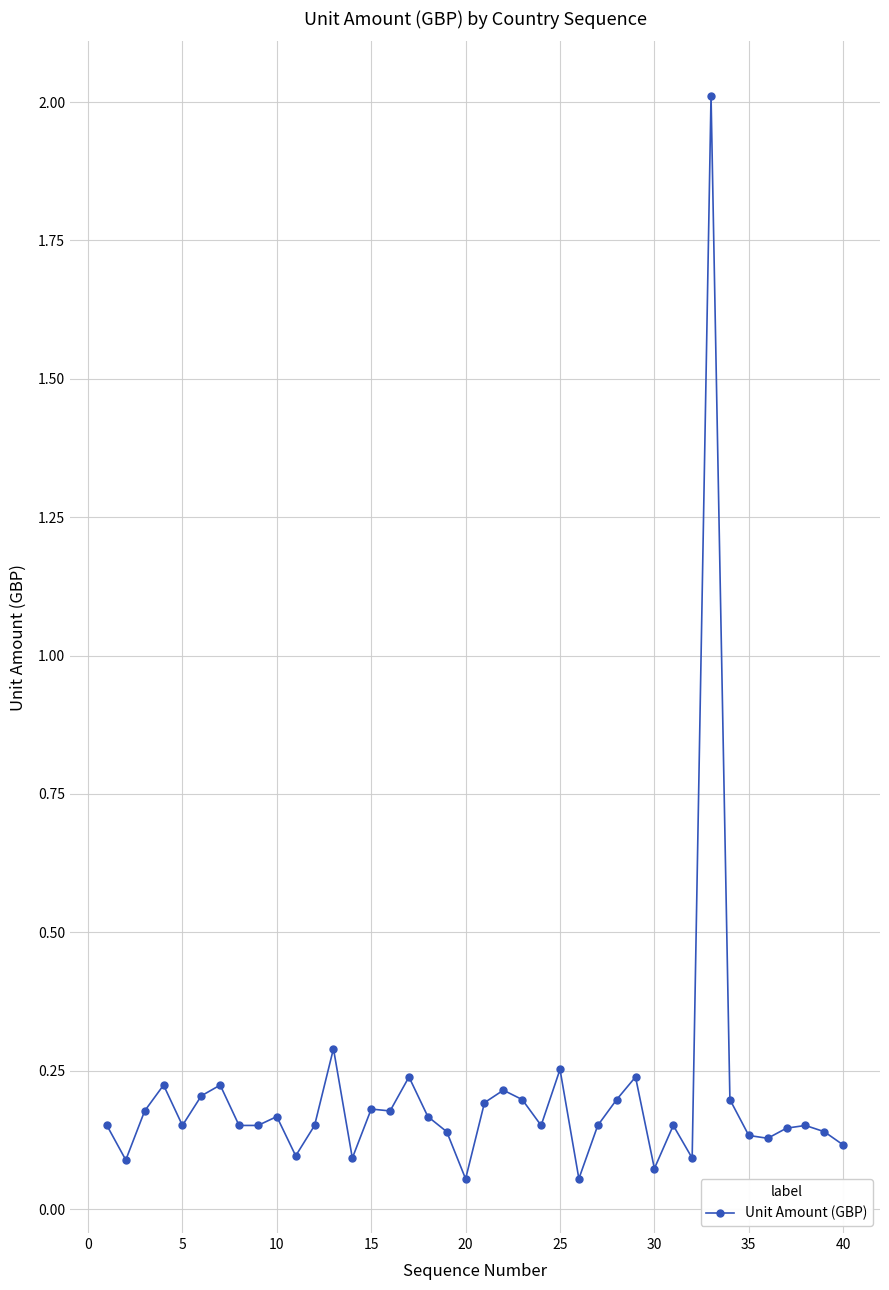

What is the greatest value displayed?

2.0